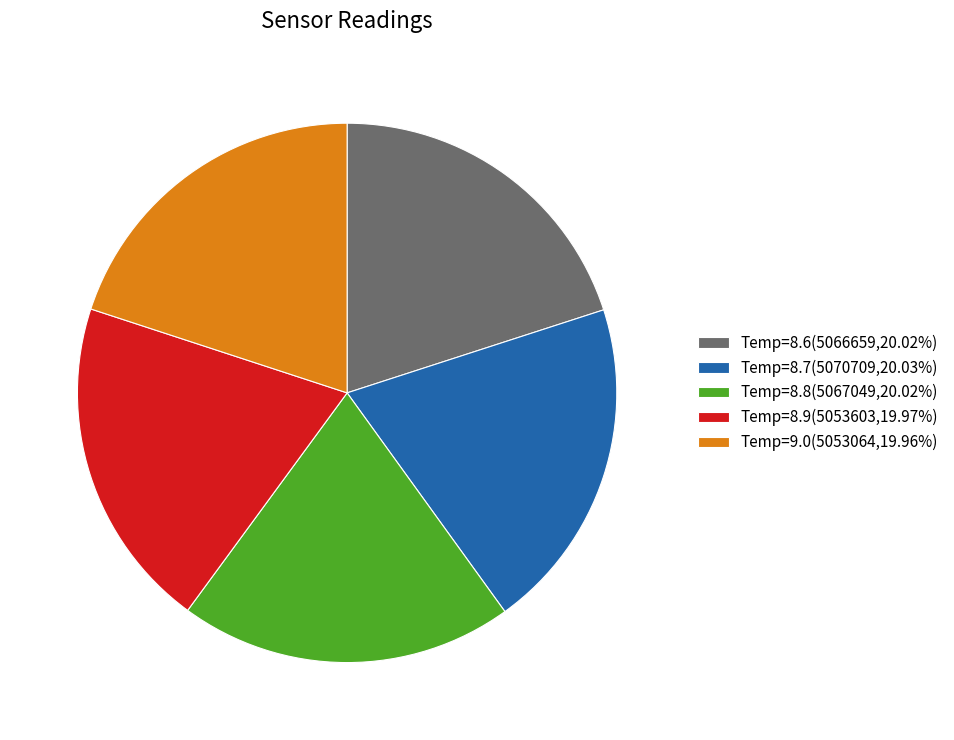

Do Temp=8.6(5066659,20.02%) and Temp=8.8(5067049,20.02%) together represent more than half of the pie?

No